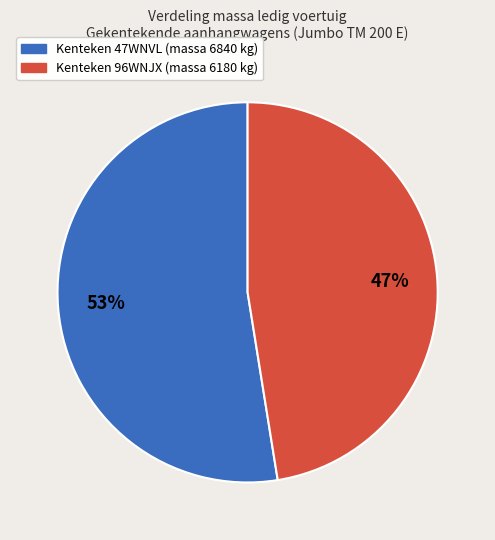

How many slices are in this pie chart?

2